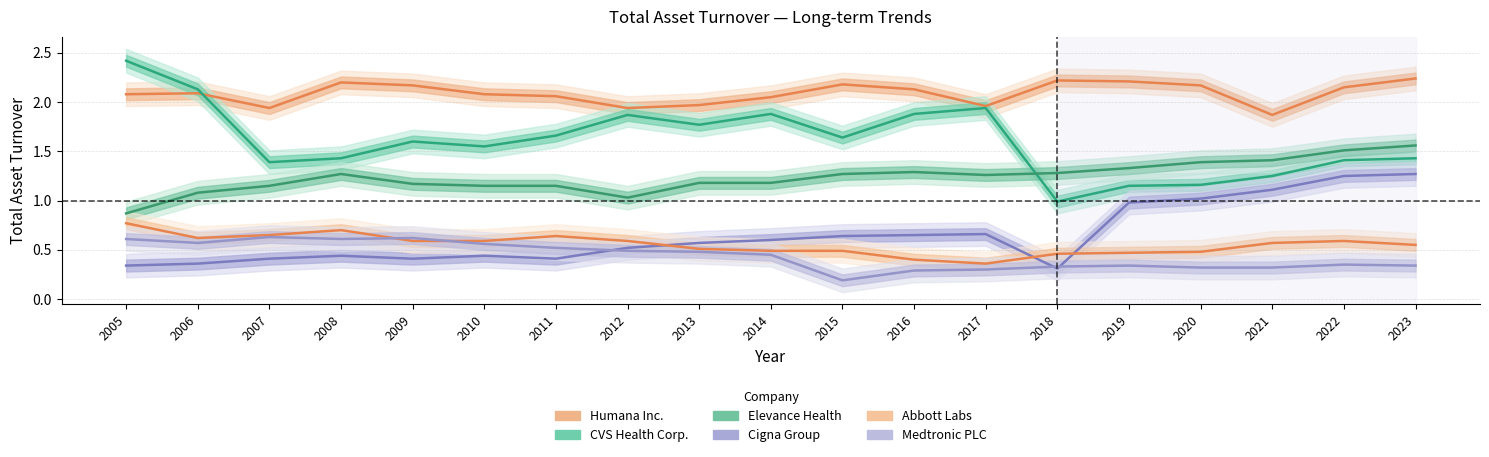

At which category is the sum across all series the highest?

2023